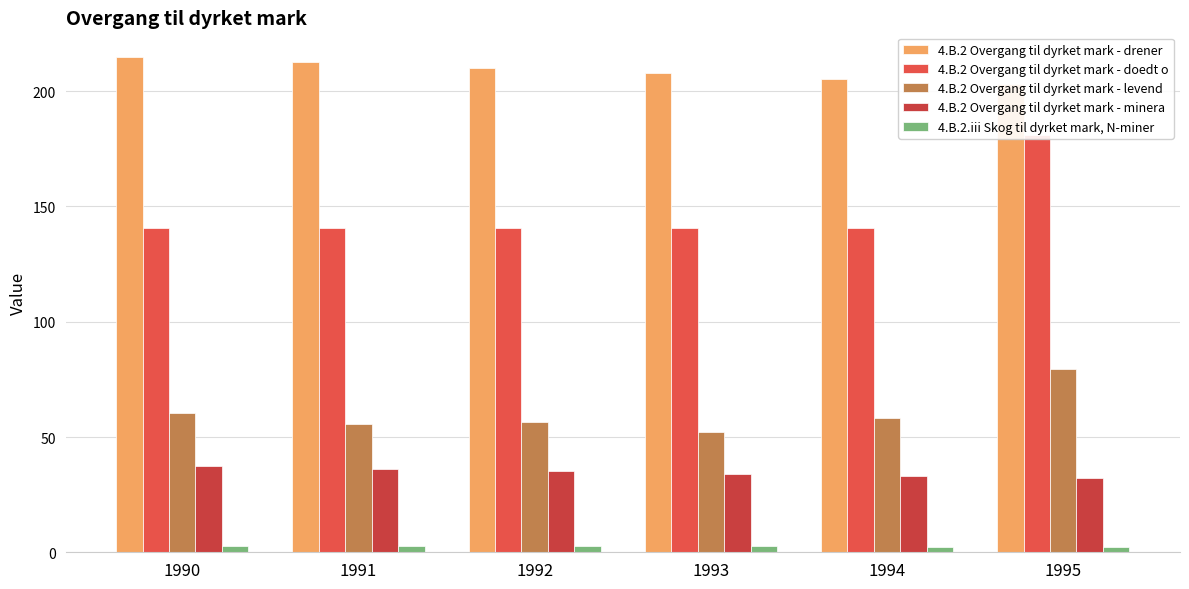

What is the approximate value of 4.B.2 Overgang til dyrket mark - doedt o at 1990?

140.5